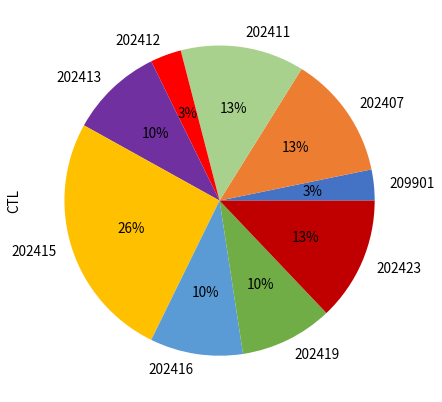

Count the number of slices in the pie.

9